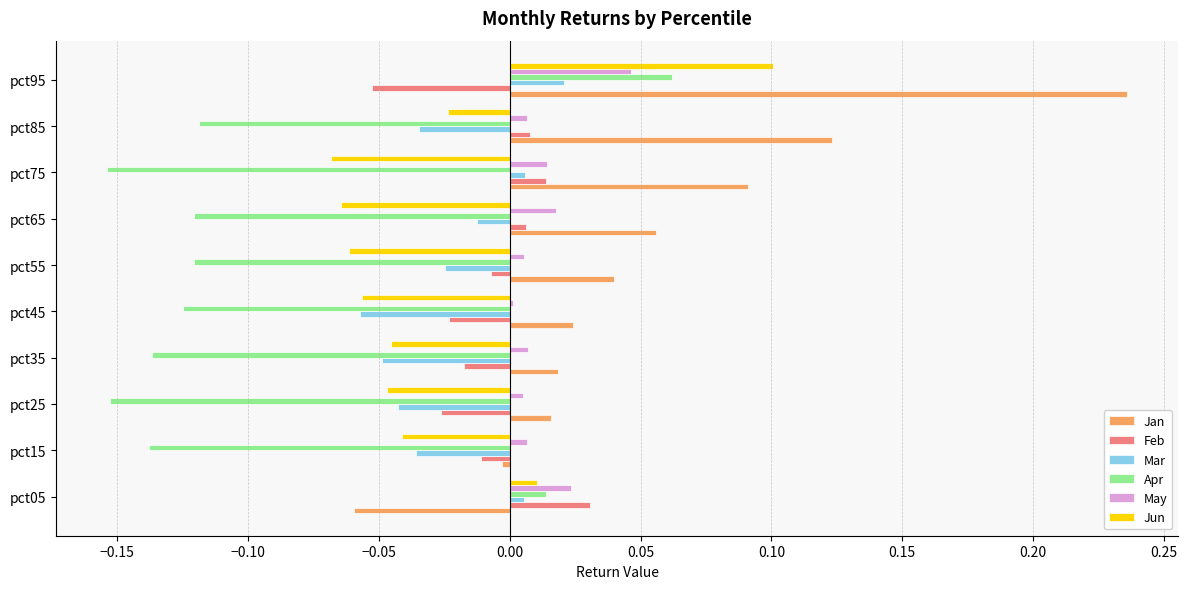

At which category is the sum across all series the highest?

pct95